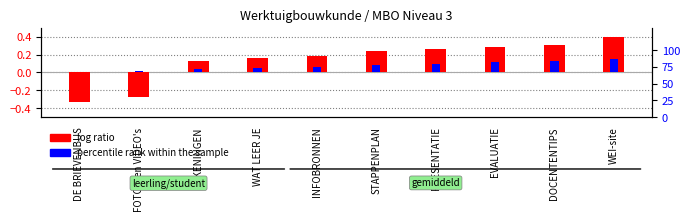

Where is log ratio nearest to the value 0?

TEKENINGEN